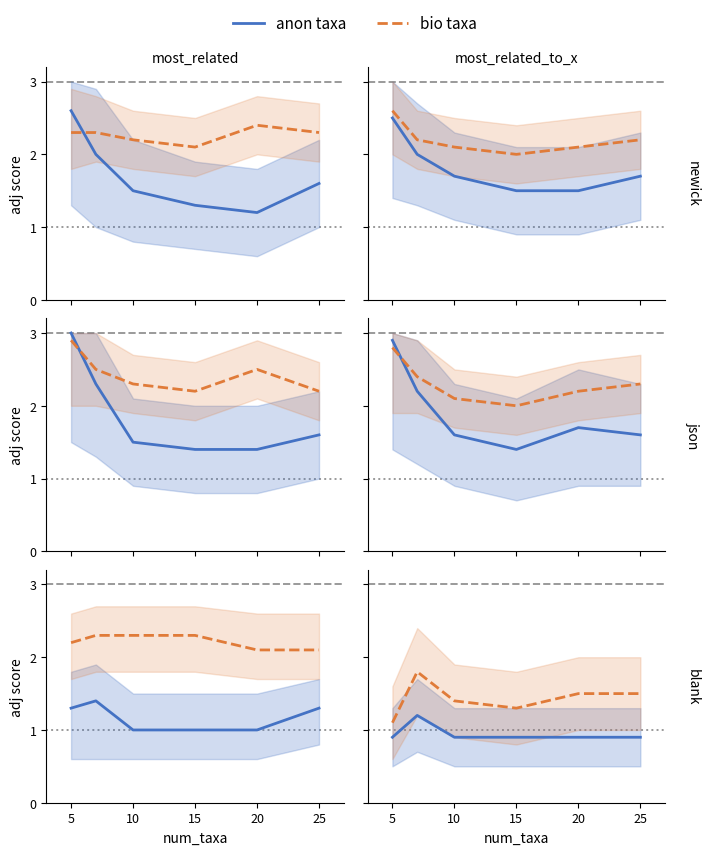

How many data points does each series have?

6